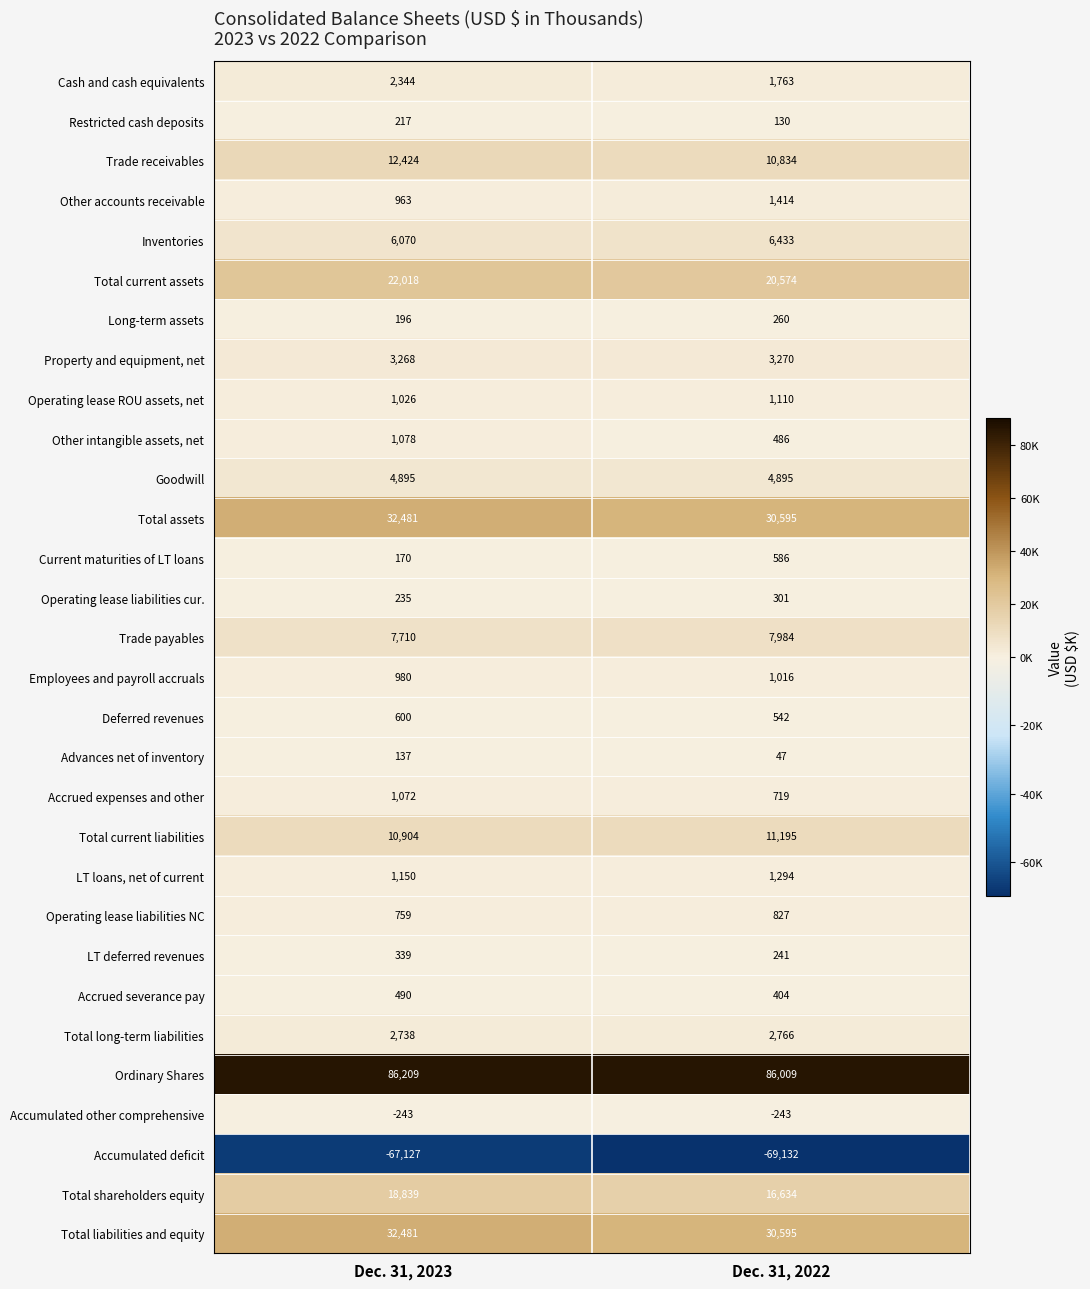

What is the maximum value for Deferred revenues?

600